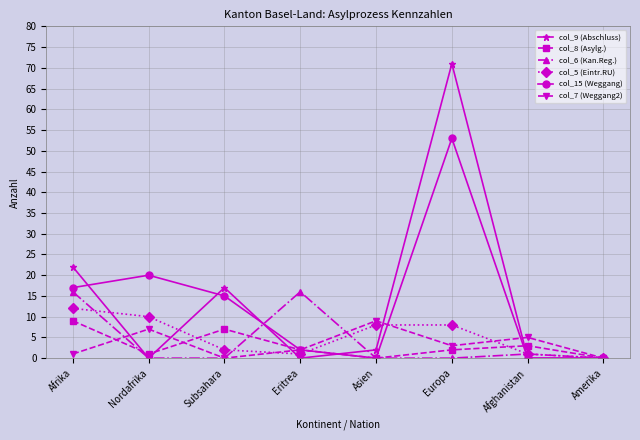

At Europa, list the series in order from smallest to largest.

col_6 (Kan.Reg.), col_8 (Asylg.), col_7 (Weggang2), col_5 (Eintr.RU), col_15 (Weggang), col_9 (Abschluss)